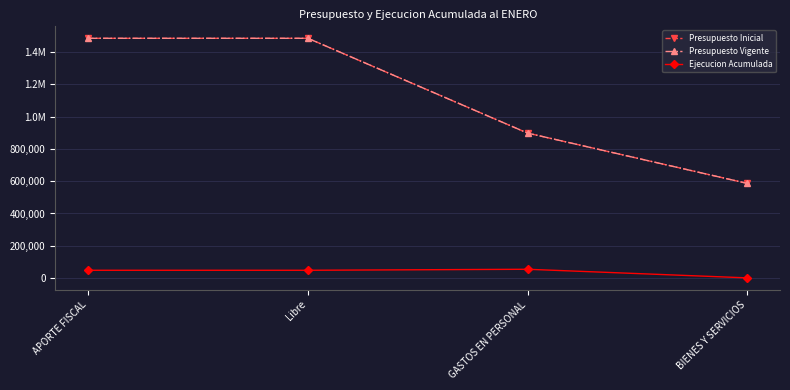

What is the difference between the maximum and second lowest values in the Ejecucion Acumulada series?

6228